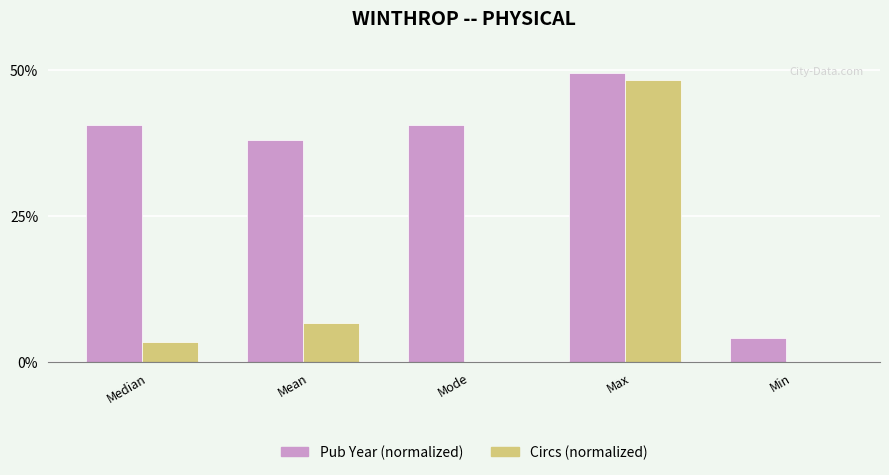

Where is Pub Year (normalized) nearest to the value 26?

Mean